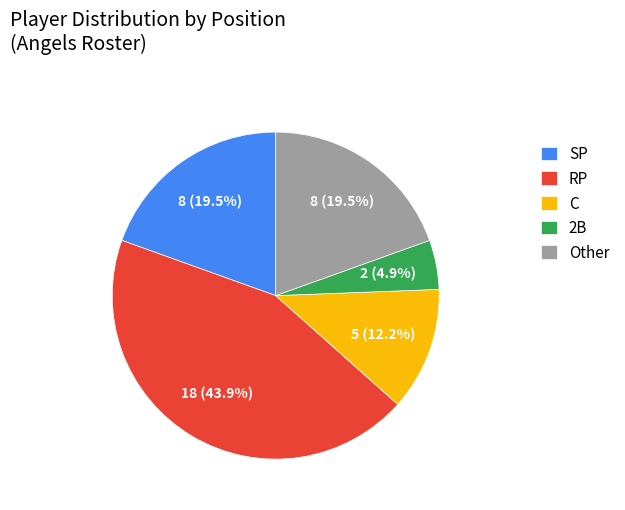

What is the ratio of the value at C to the value at 2B?

2.5